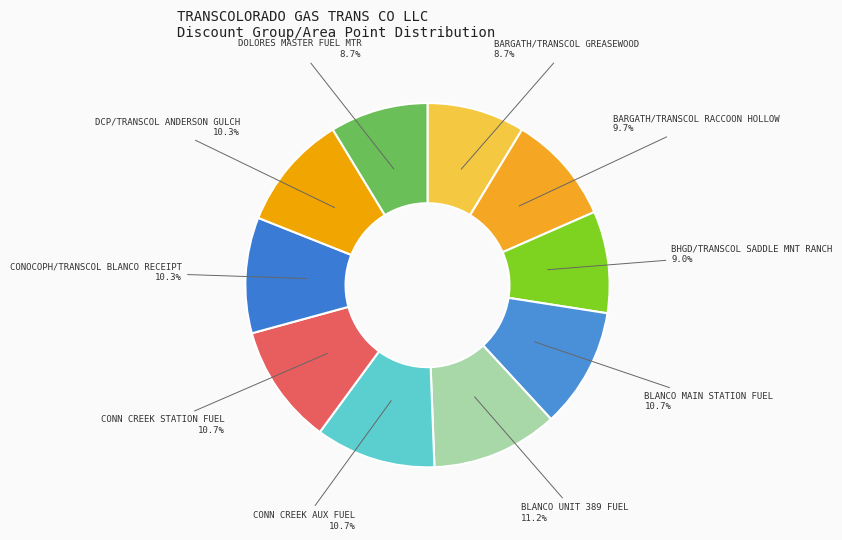

What percentage is the DCP/TRANSCOL ANDERSON GULCH slice, to the nearest percent?

10%